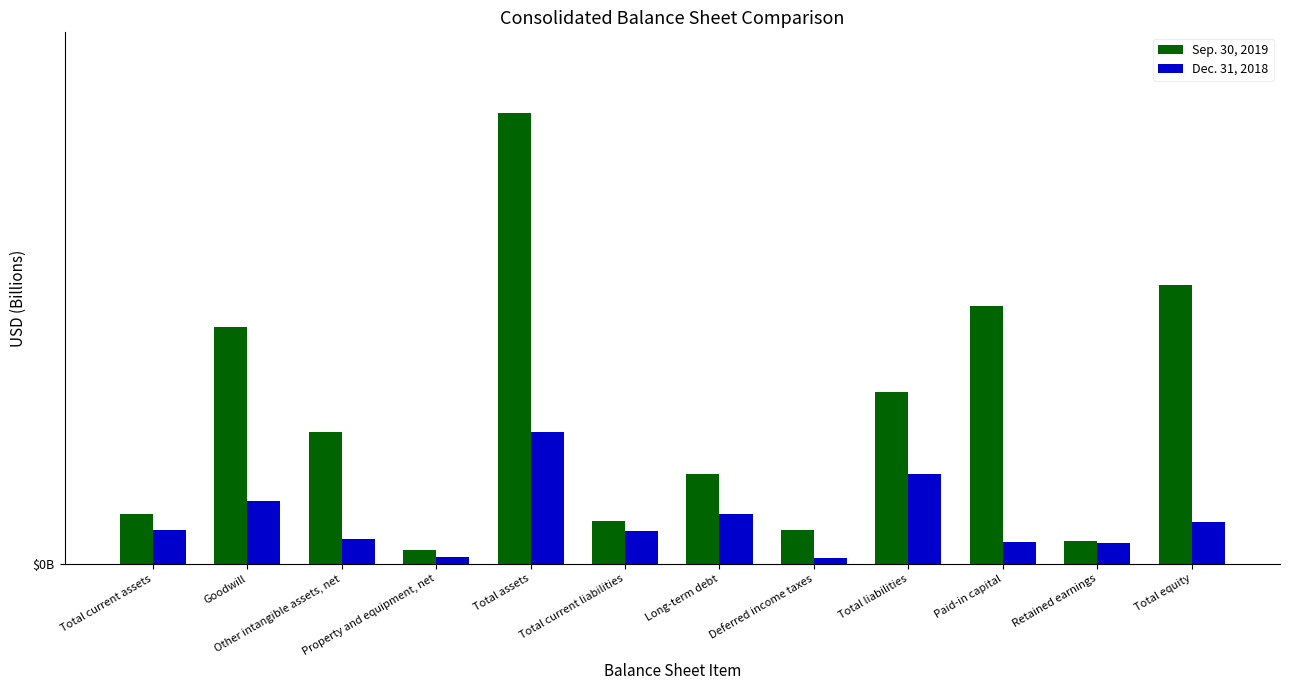

Reading left to right, transcribe all the data shown in this chart.

Sep. 30, 2019: Total current assets=0.0	Goodwill=0.0	Other intangible assets, net=0.0	Property and equipment, net=0.0	Total assets=0.0	Total current liabilities=0.0	Long-term debt=0.0	Deferred income taxes=0.0	Total liabilities=0.0	Paid-in capital=0.0	Retained earnings=0.0	Total equity=0.0
Dec. 31, 2018: Total current assets=0.0	Goodwill=0.0	Other intangible assets, net=0.0	Property and equipment, net=0.0	Total assets=0.0	Total current liabilities=0.0	Long-term debt=0.0	Deferred income taxes=0.0	Total liabilities=0.0	Paid-in capital=0.0	Retained earnings=0.0	Total equity=0.0